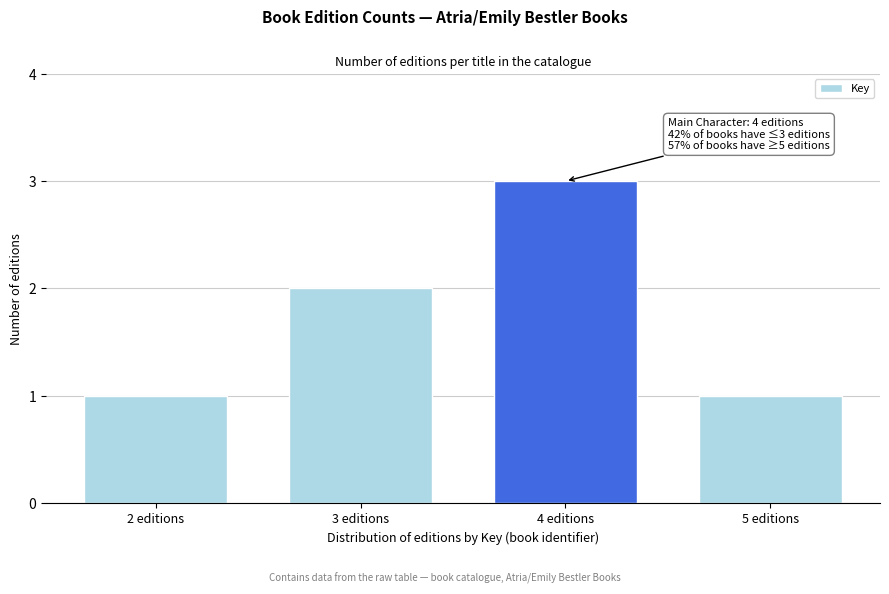

Reading left to right, transcribe all the data shown in this chart.

2 editions=1	3 editions=2	4 editions=3	5 editions=1